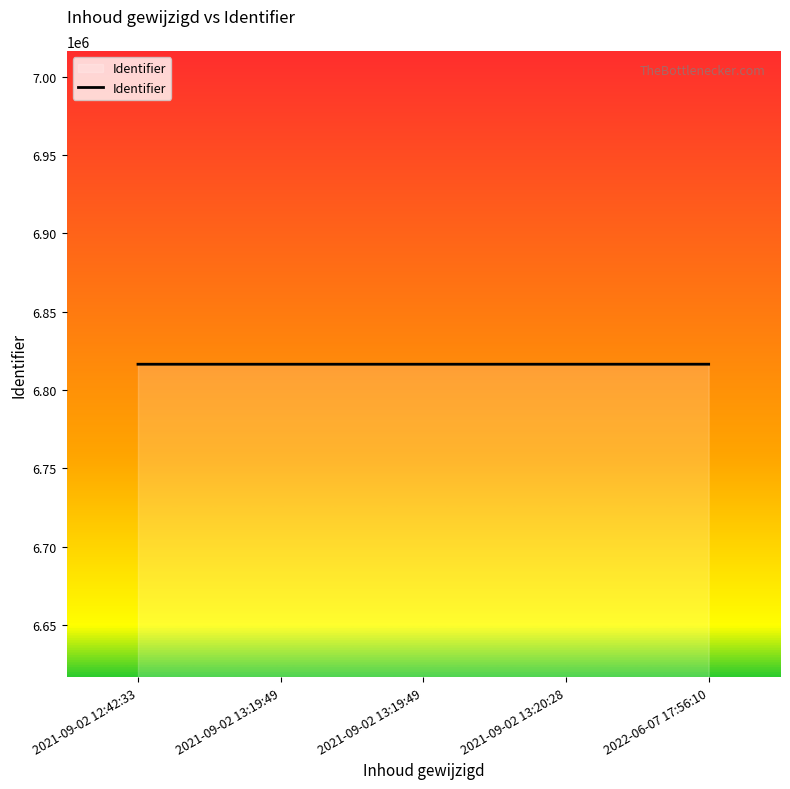

How many values are below 6816423?

2